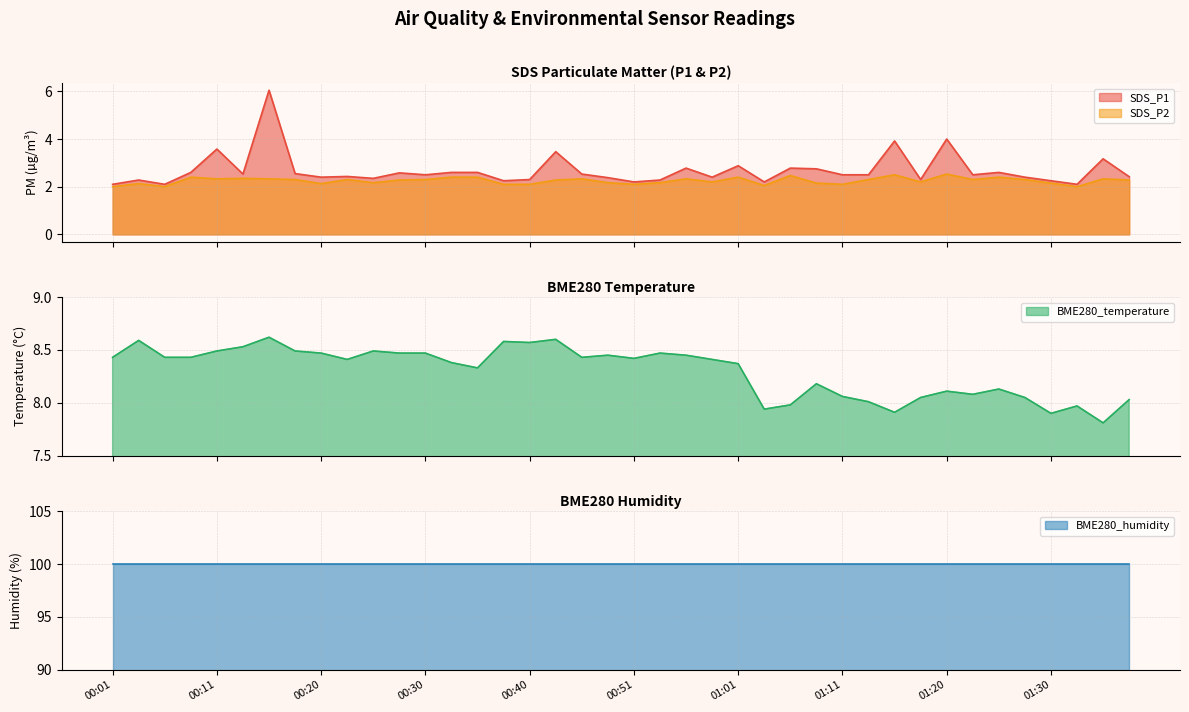

What is the label of the 1st point from the right?

01:38